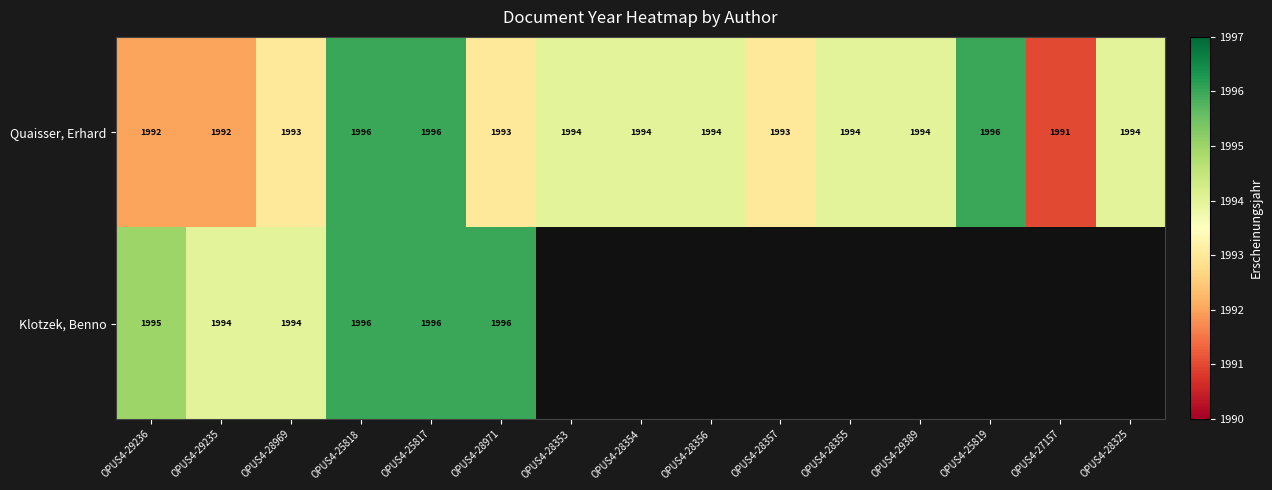

Which series changed the most between OPUS4-29236 and OPUS4-25817?

Quaisser, Erhard